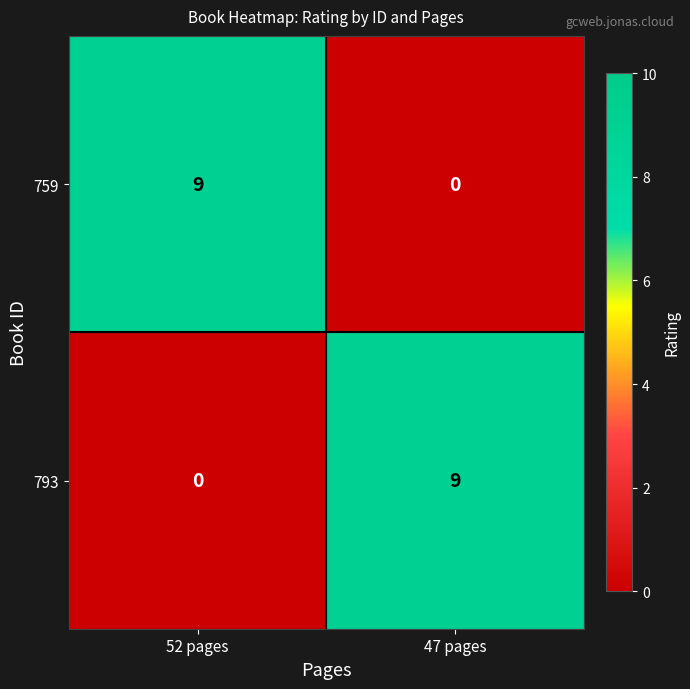

What is the spread (max minus min) of values at 52 pages?

9